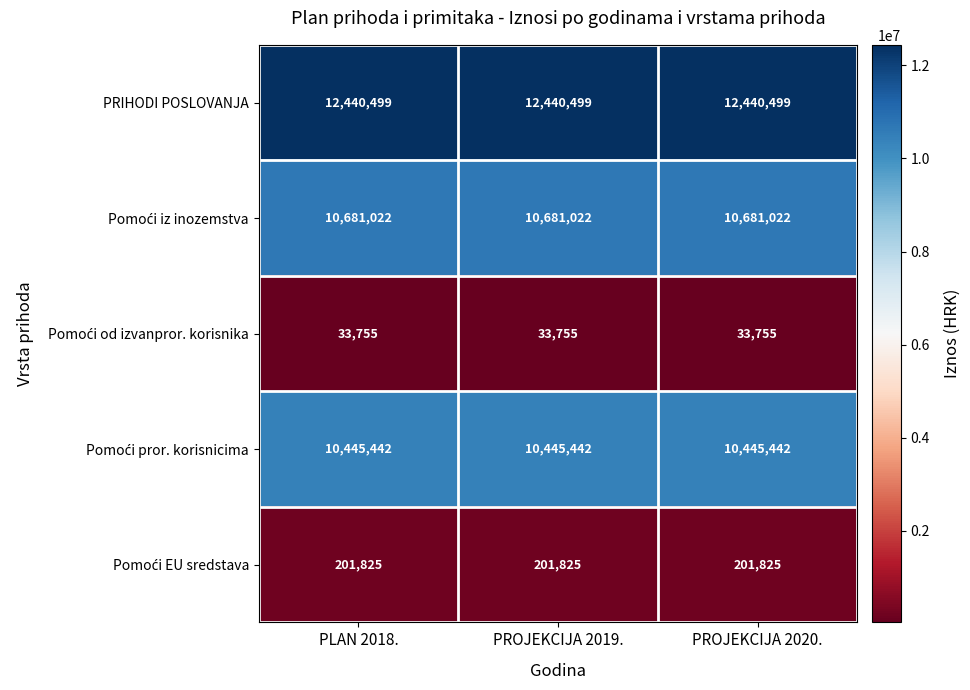

At how many categories does at least one series exceed 4615811?

3